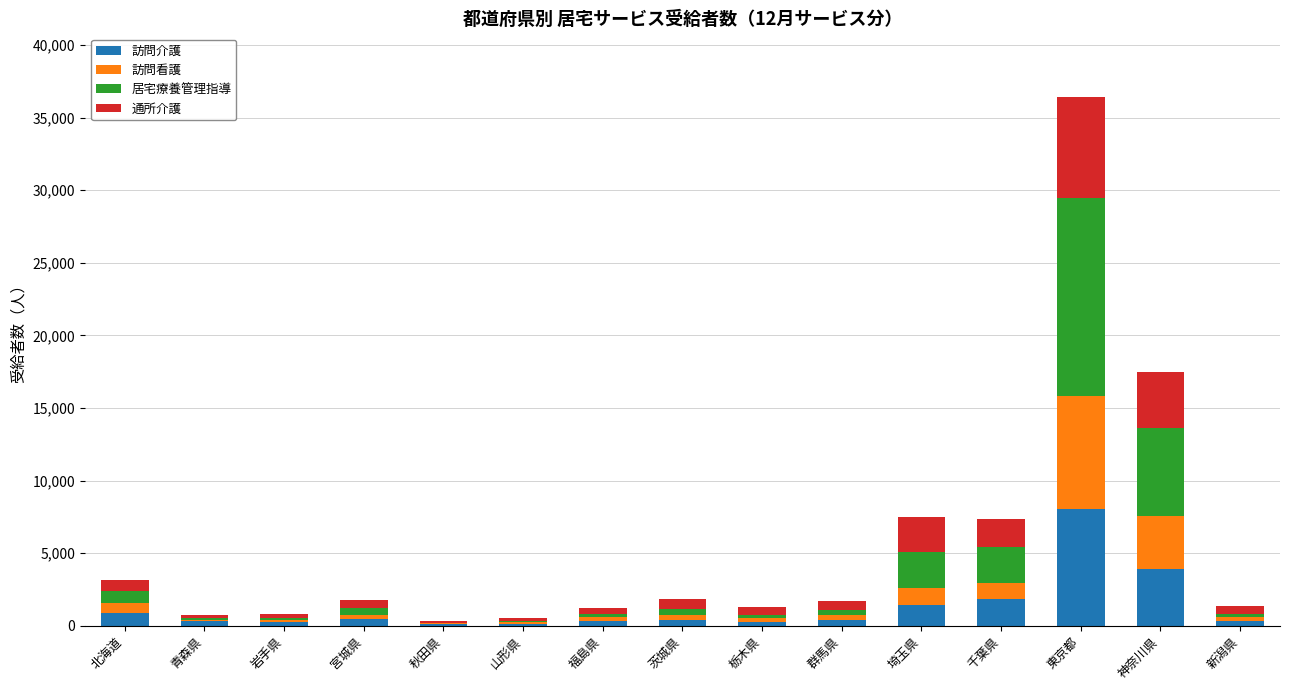

What is the maximum value for 訪問介護?

8018